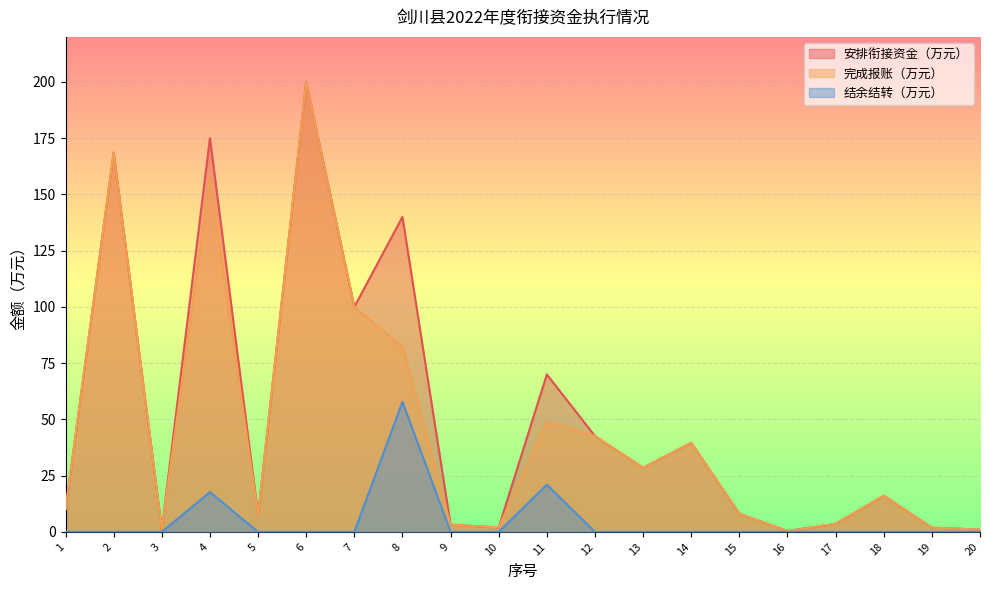

At how many categories does at least one series exceed 141?

3